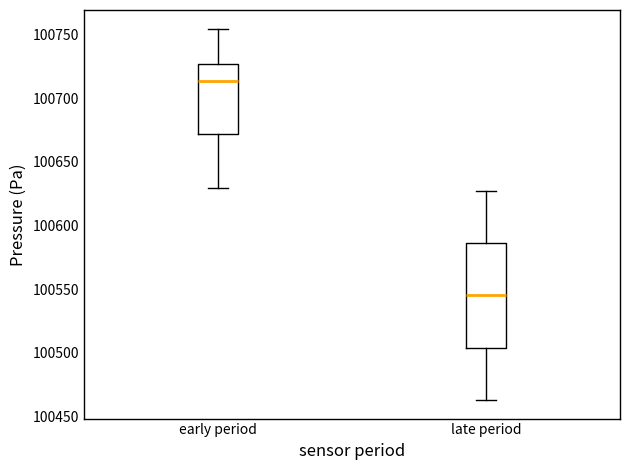

Reading left to right, read every box against the y-axis: the position of its median line, the range the box covers, and the ends of its whiskers. The values are not printed on the chart, so give them approximately, as read against the axis.

early period: median 100715, box 100670 to 100725, whiskers 100630 to 100755
late period: median 100545, box 100505 to 100585, whiskers 100465 to 100625